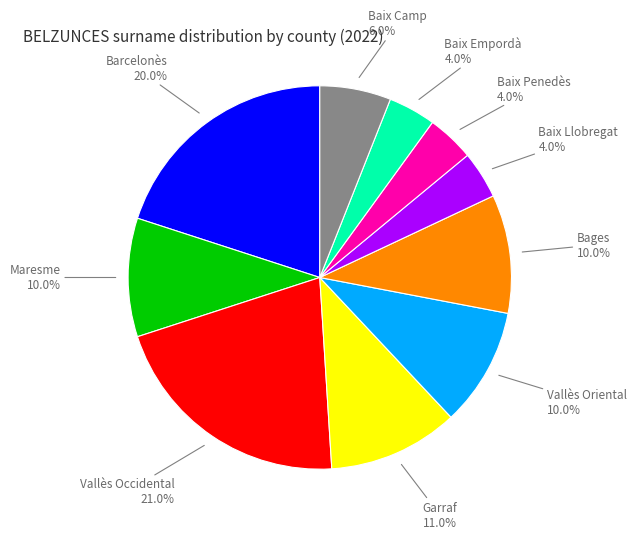

To the nearest percent, what is the average slice percentage?

10%